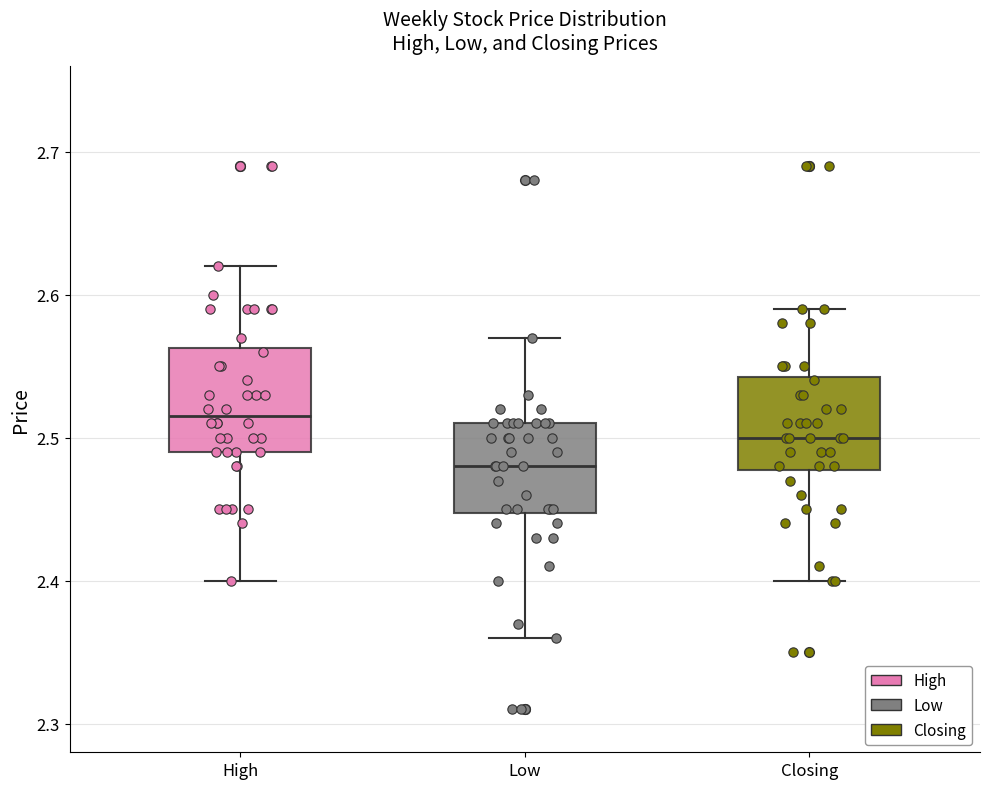

Where is the upper edge of the box for High on the y-axis? The values are not printed on the chart, so give them approximately, as read against the axis.

2.56